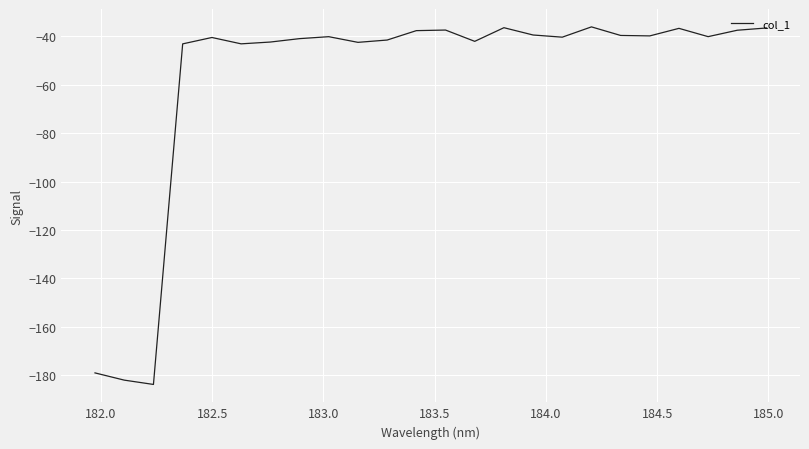

What is the minimum value shown in the chart?

-183.9